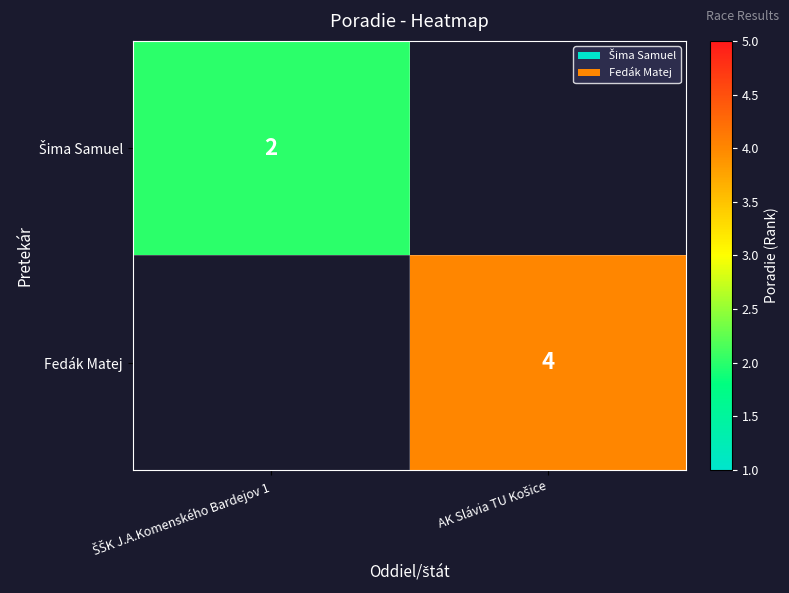

At how many categories does at least one series exceed 3?

1